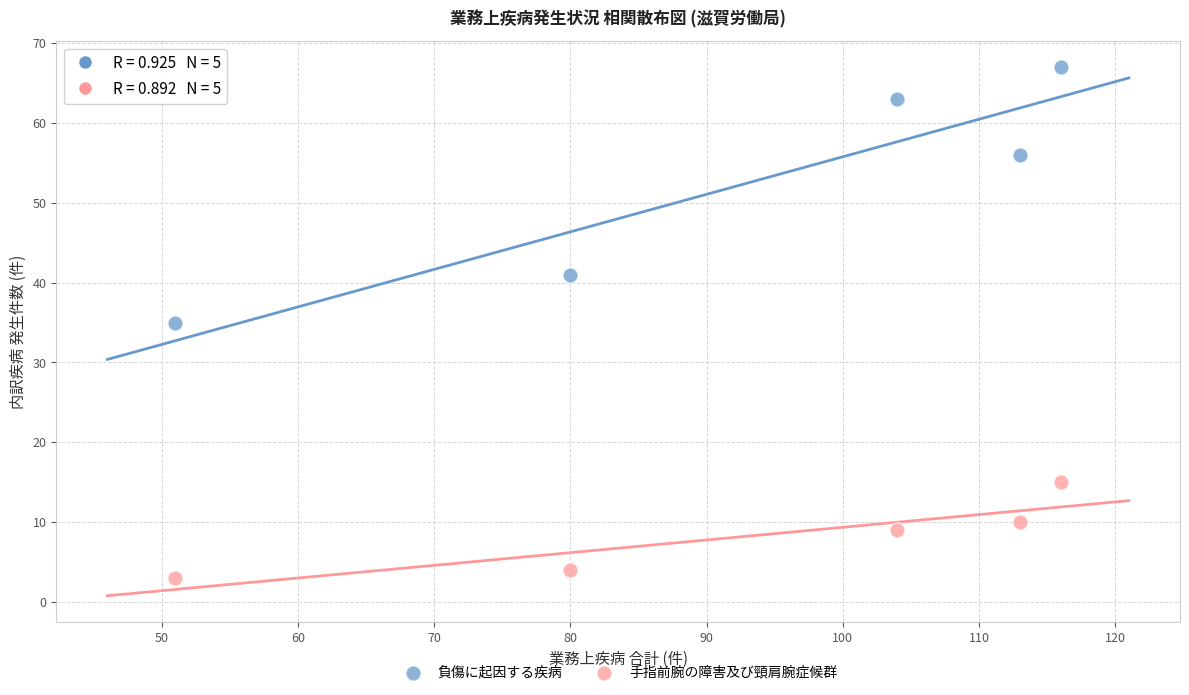

In the 負傷に起因する疾病 series, what Y value is closest to 51?

56